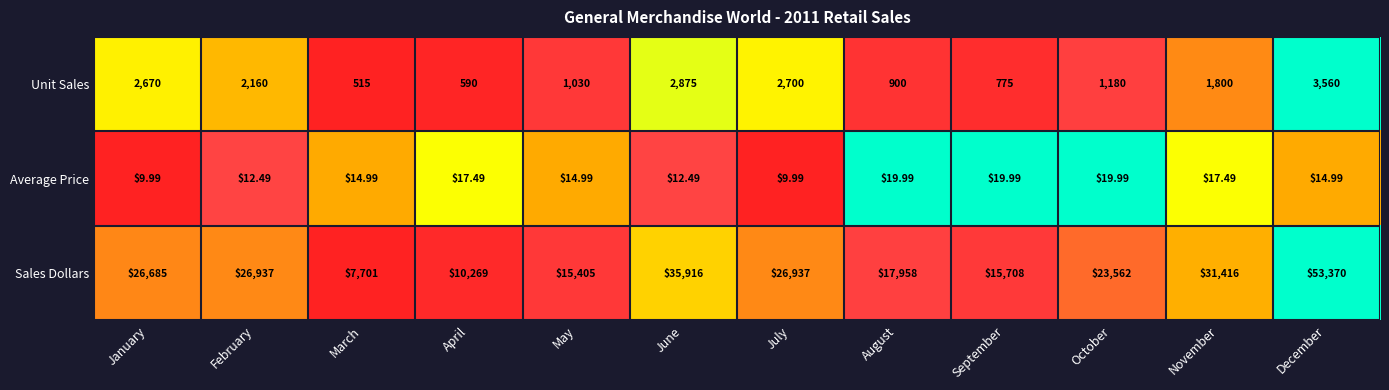

At April, list the series in order from smallest to largest.

Average Price, Unit Sales, Sales Dollars